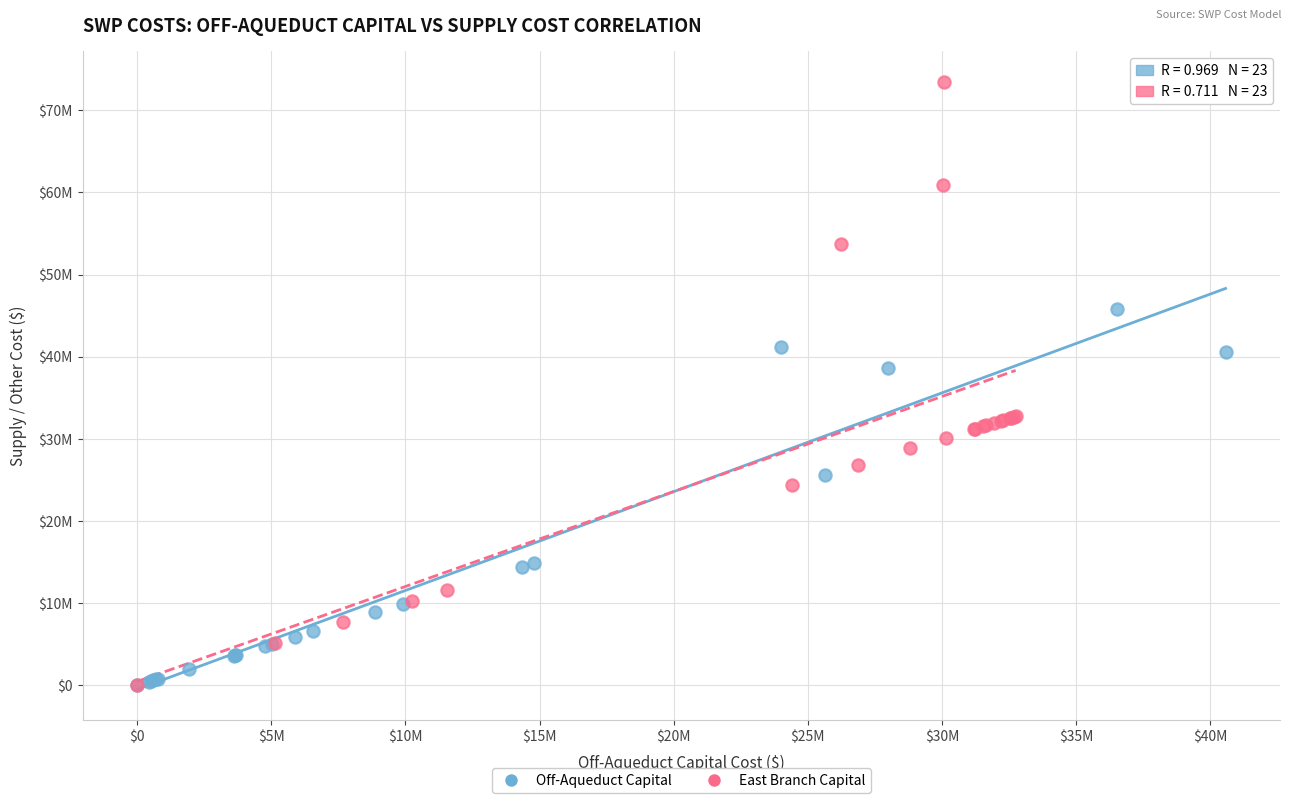

Which series reaches the maximum Y coordinate?

East Branch Capital